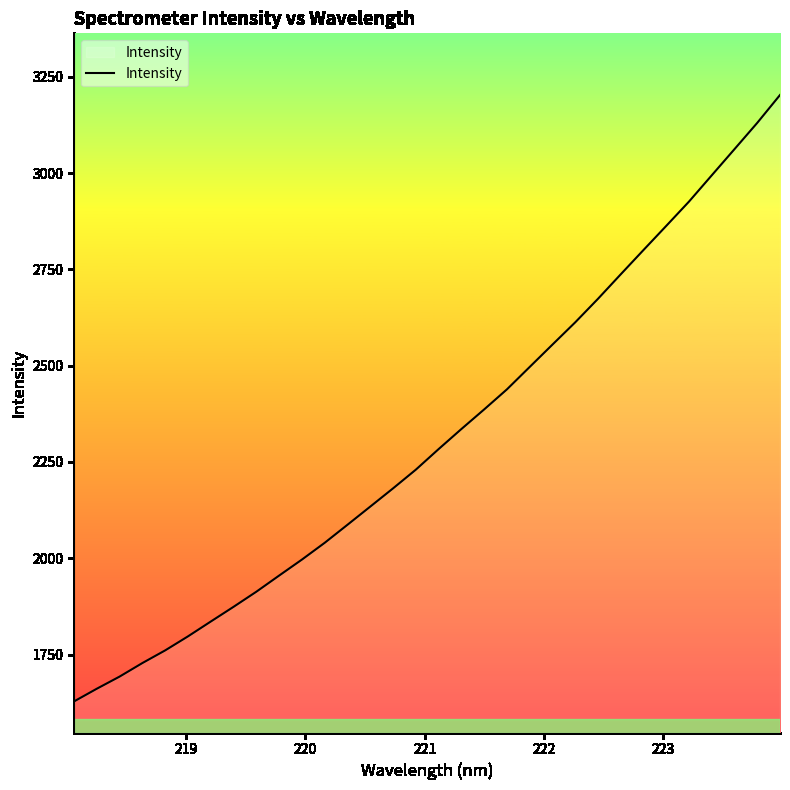

What is the difference between the maximum and minimum values?

1574.8